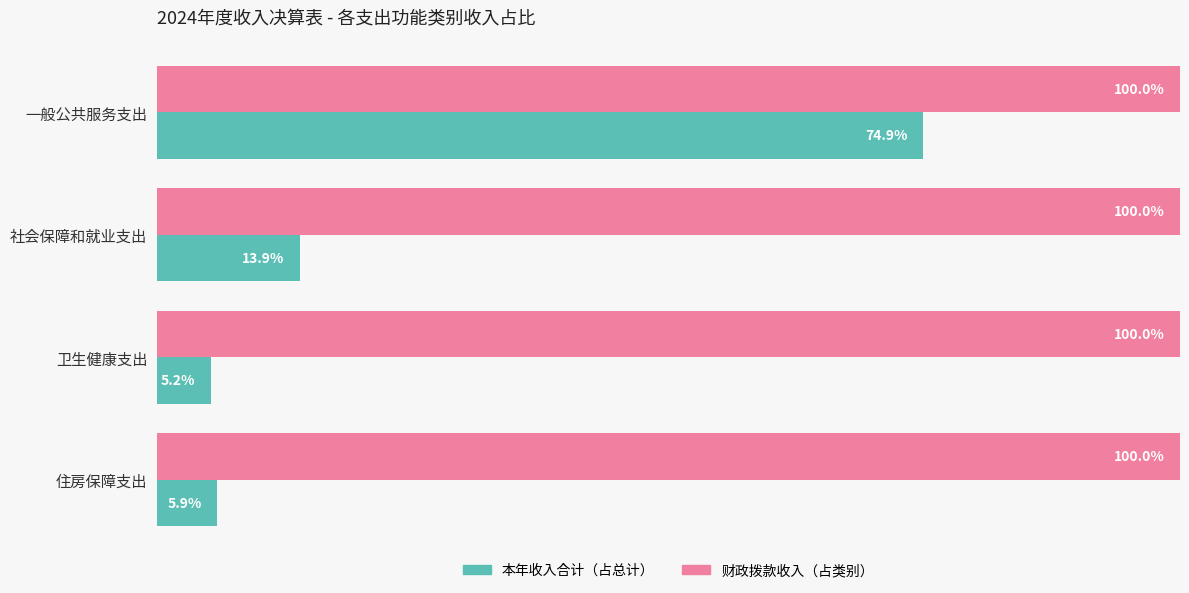

Which label corresponds to the smallest value in the chart?

卫生健康支出